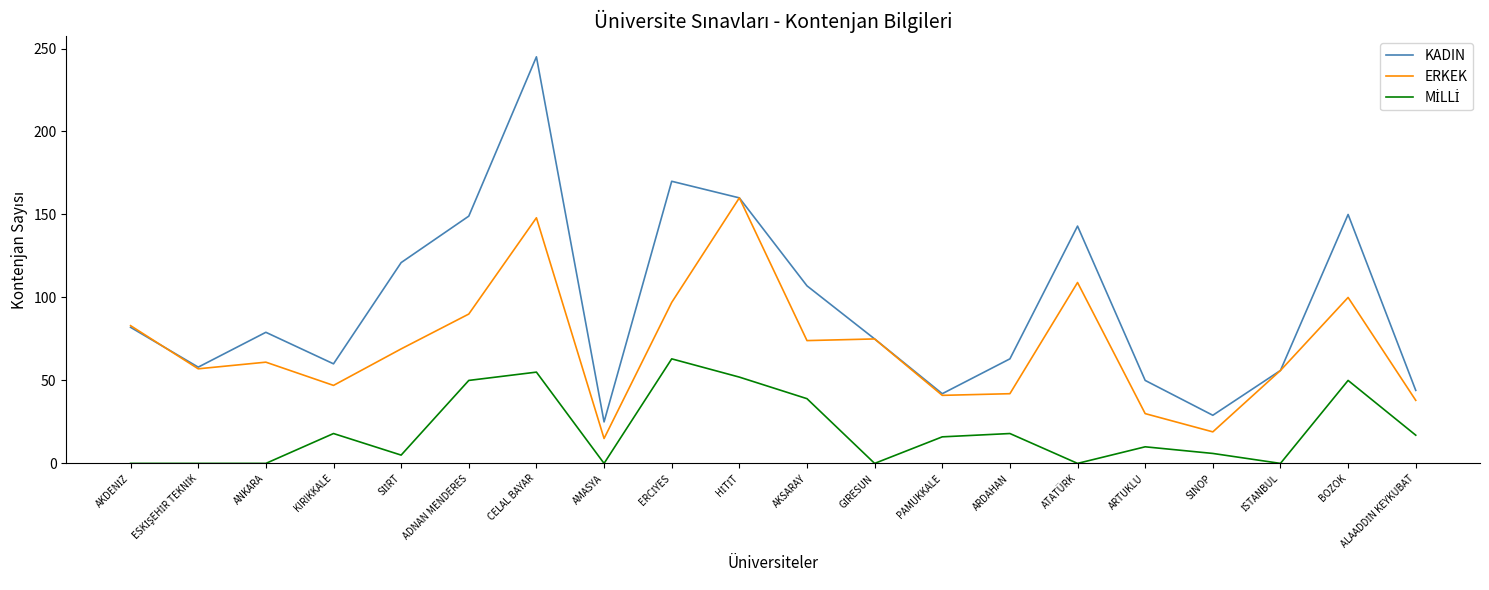

Where is KADIN nearest to the value 135?

ATATÜRK